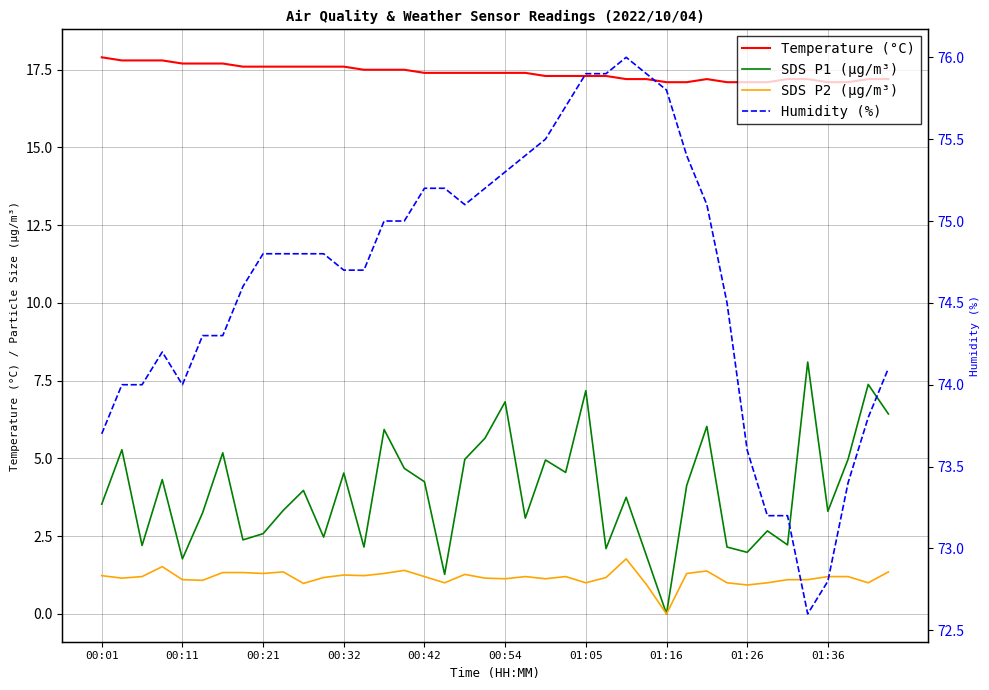

Which series has the widest spread of values?

SDS P1 (µg/m³)